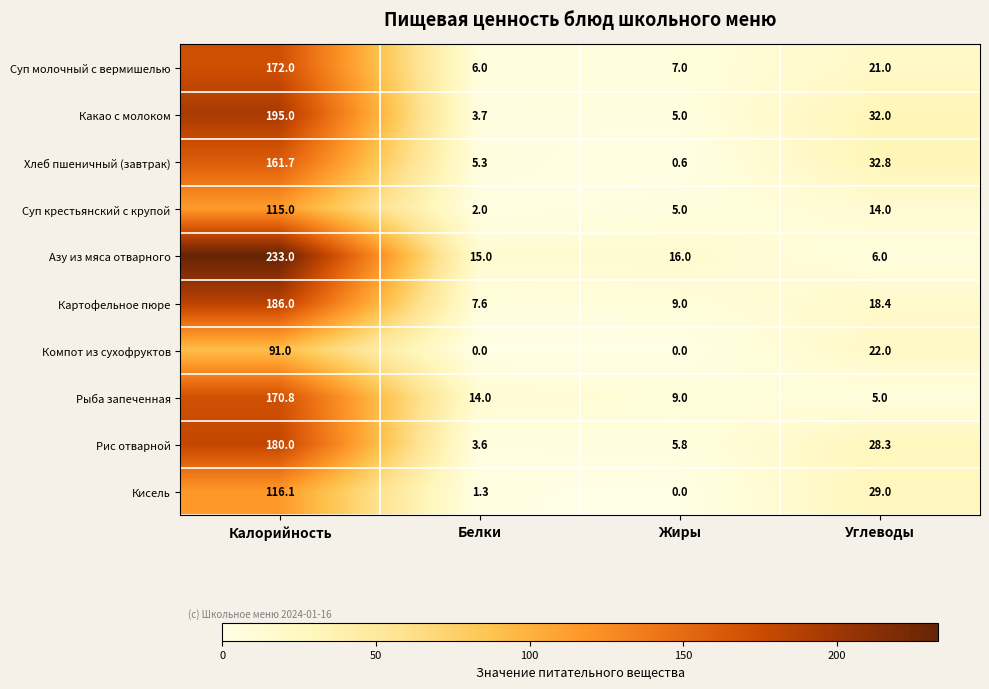

The value of Картофельное пюре at Жиры is 16.1. True or false?

False